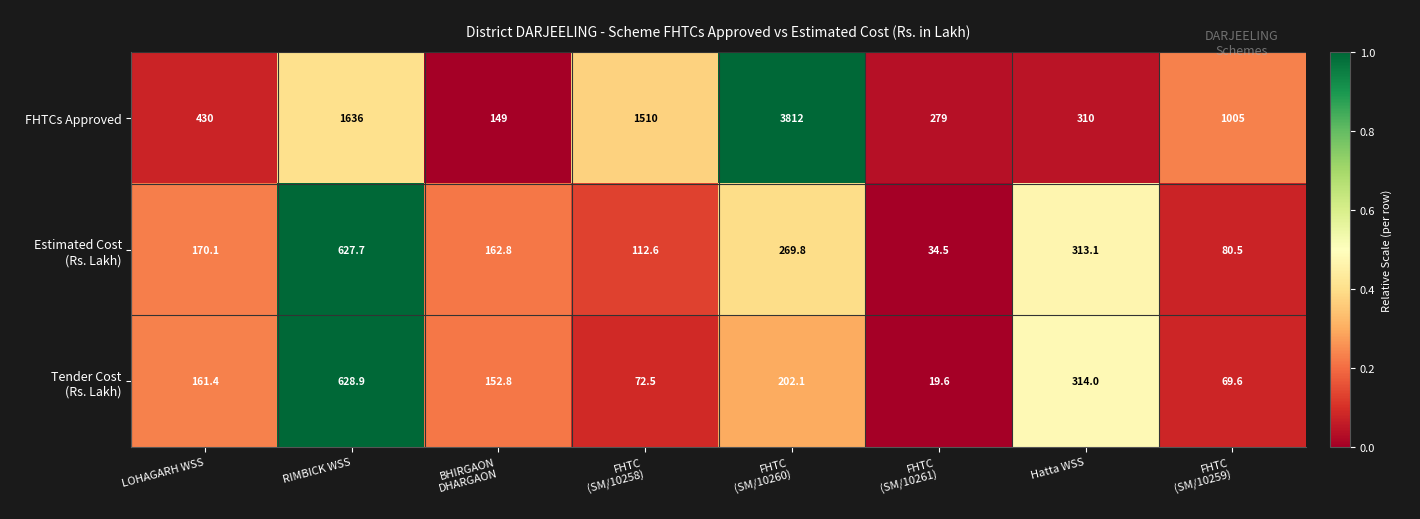

The FHTCs Approved series shows 310.0 at Hatta WSS. True or false?

True